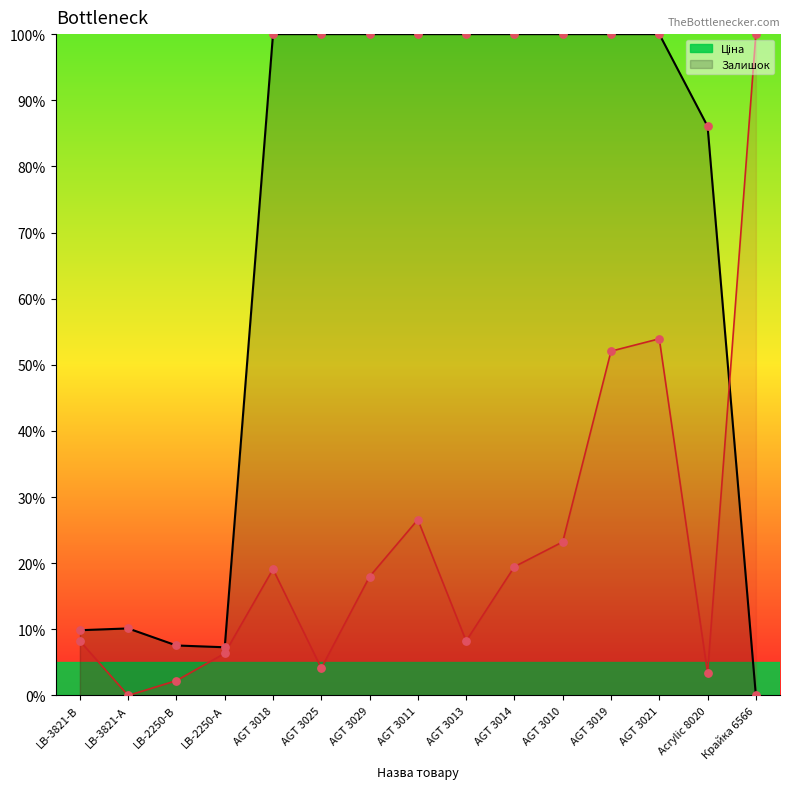

What are all the series names shown in the legend?

Ціна, Залишок